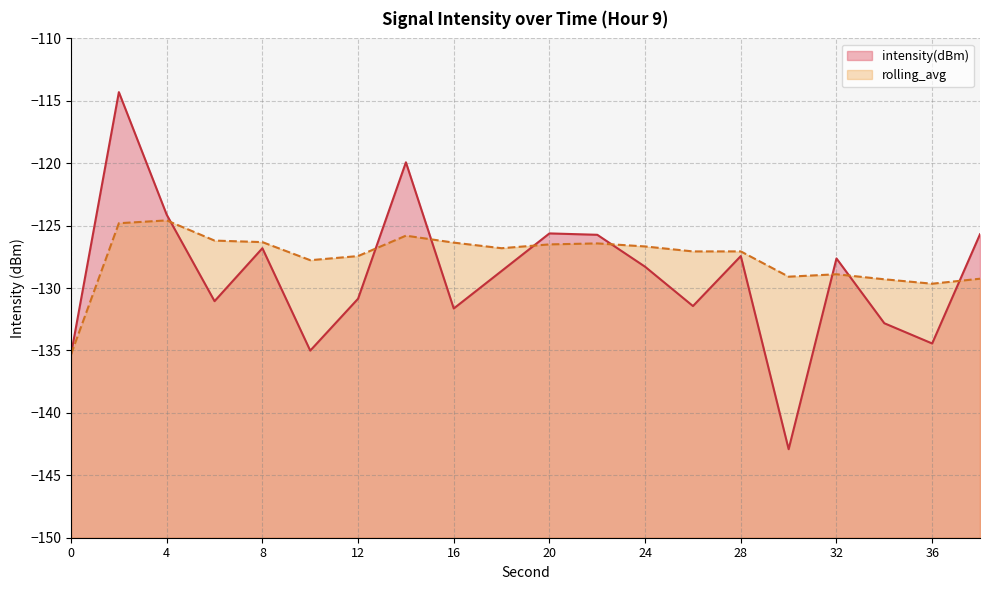

What is the highest value of the rolling_avg series?

-124.6